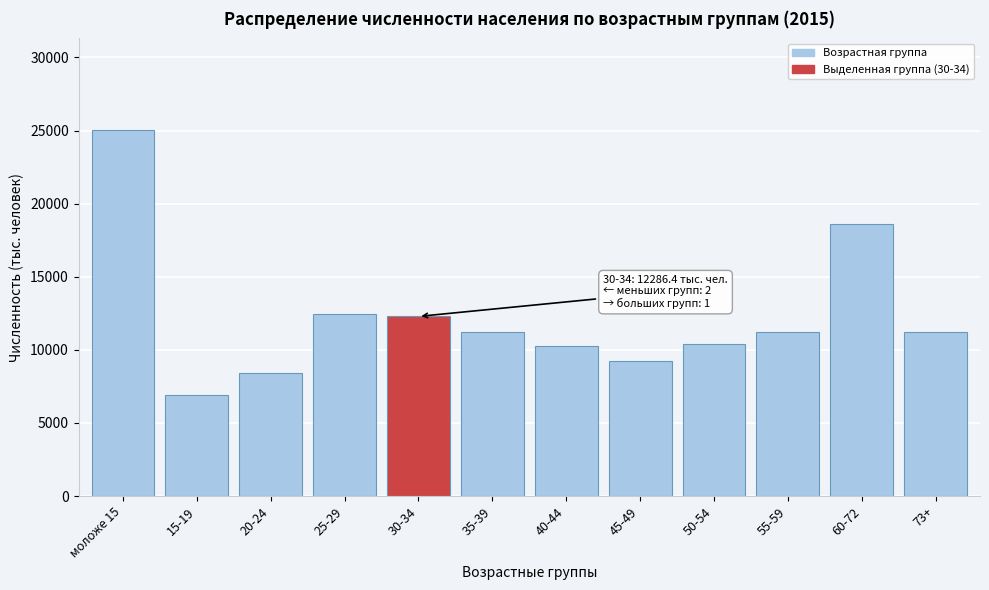

Which has a higher value, 35-39 or 50-54?

35-39